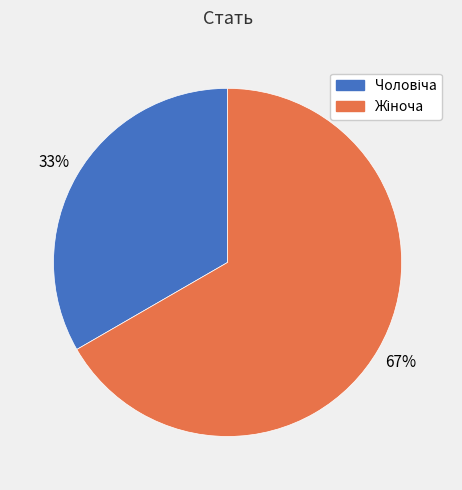

How many slices are in this pie chart?

2